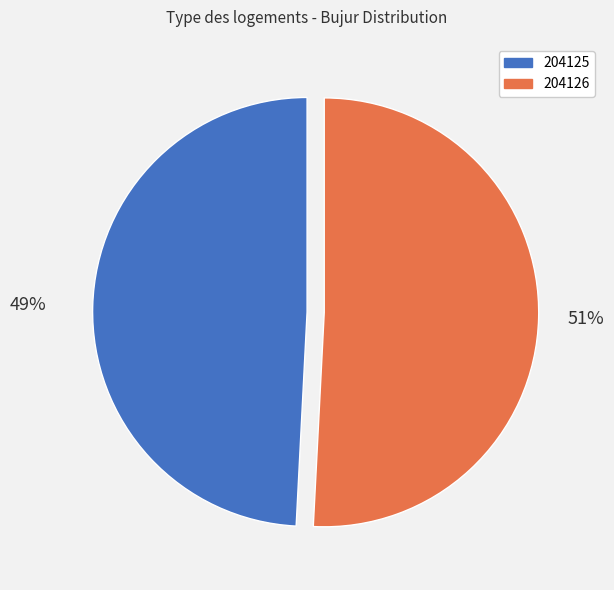

What is the ratio of the value at 204126 to the value at 204125?

1.0